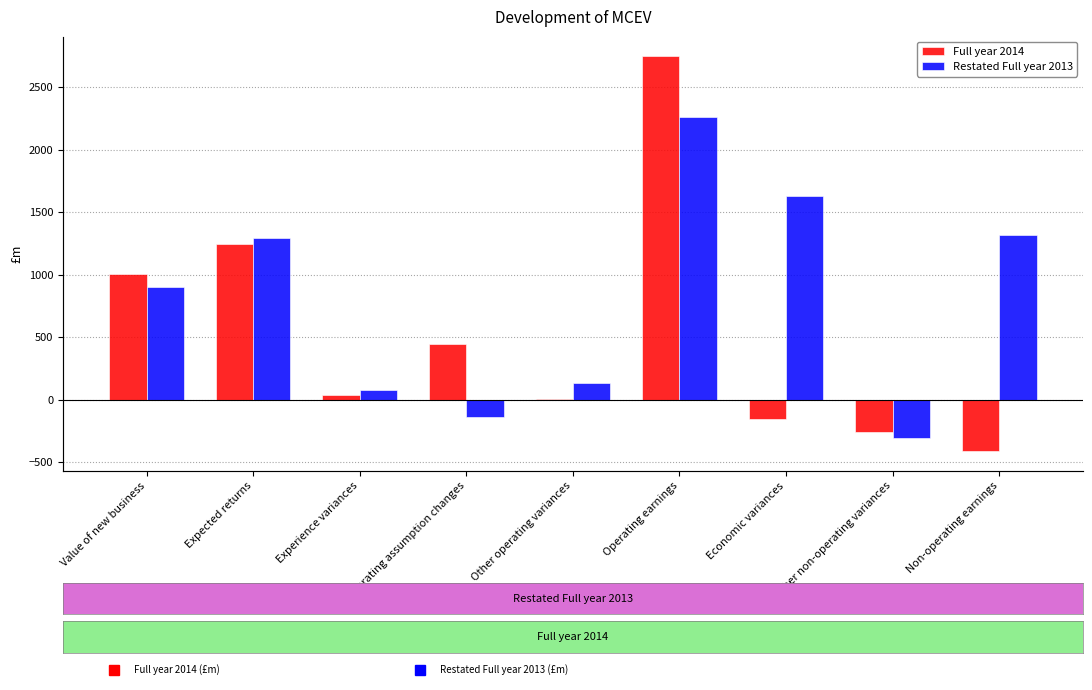

The value of Full year 2014 at Non-operating earnings is -237. True or false?

False